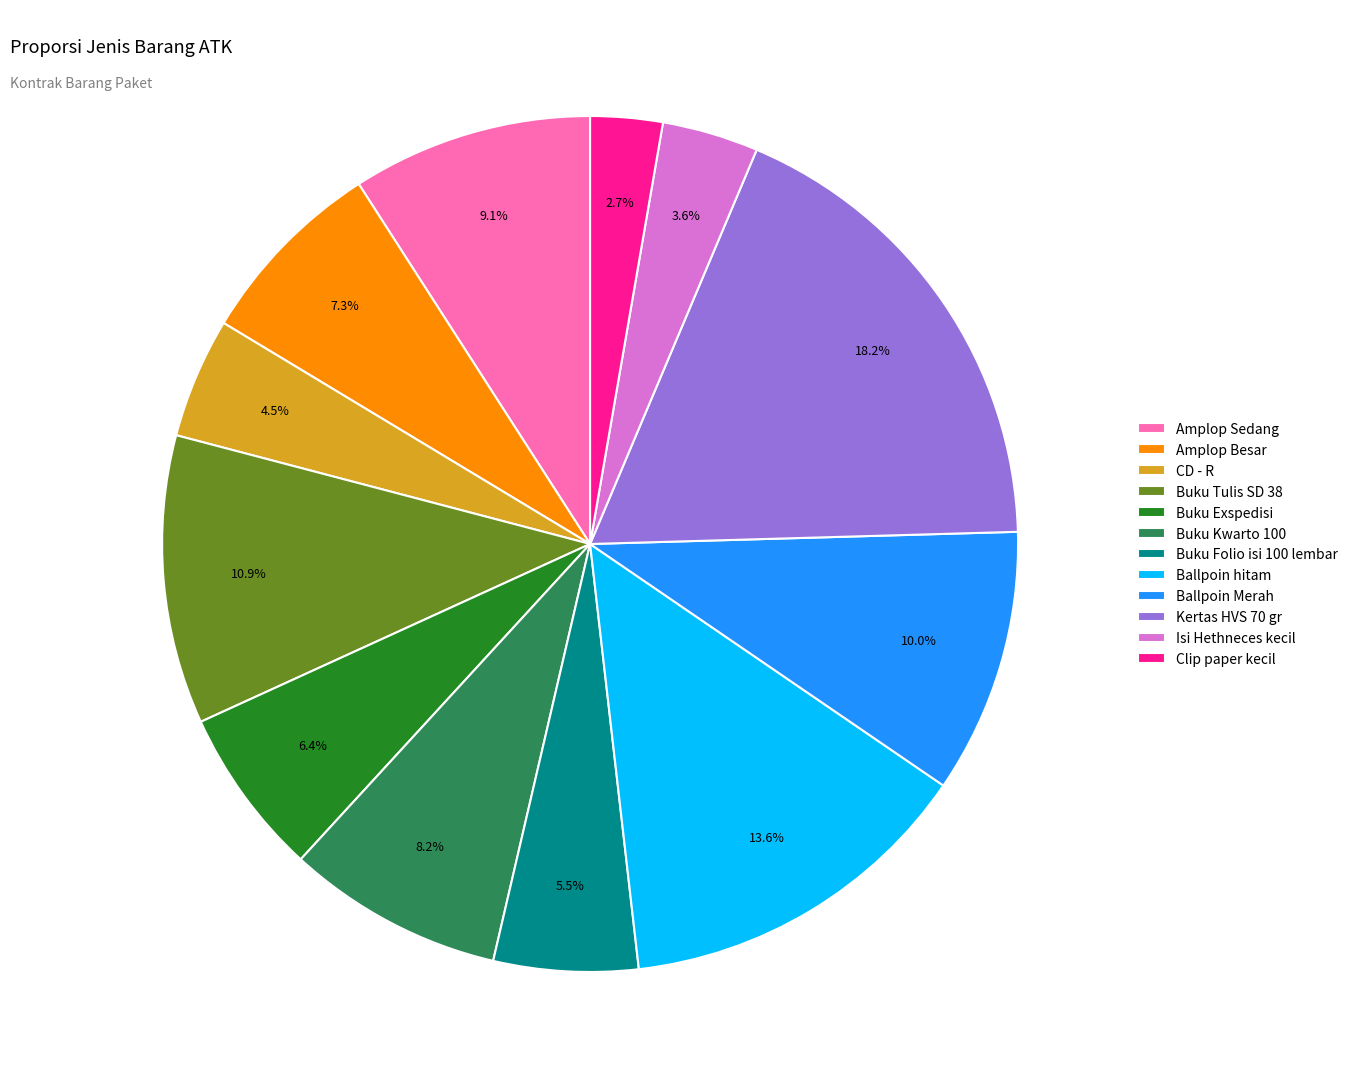

True or false: Amplop Besar accounts for 16% of the total.

False